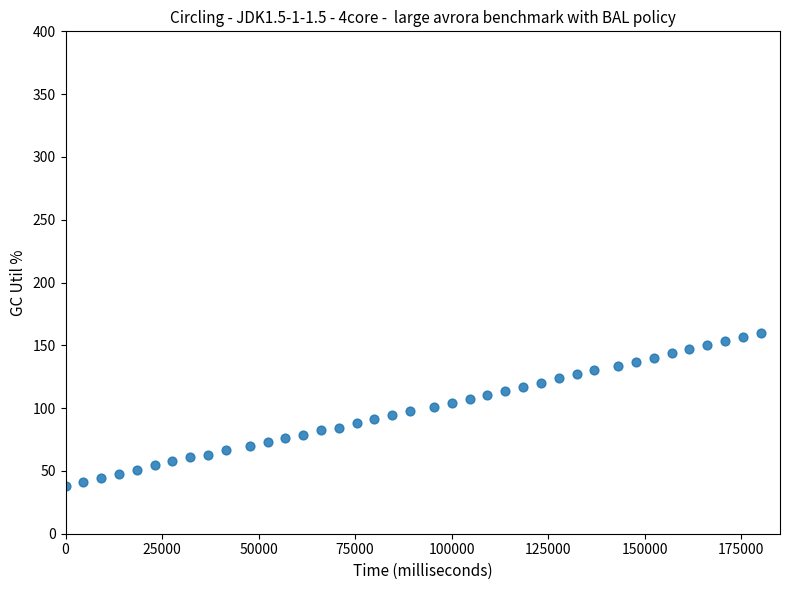

What is the range of X values (max minus min)?

180000.0